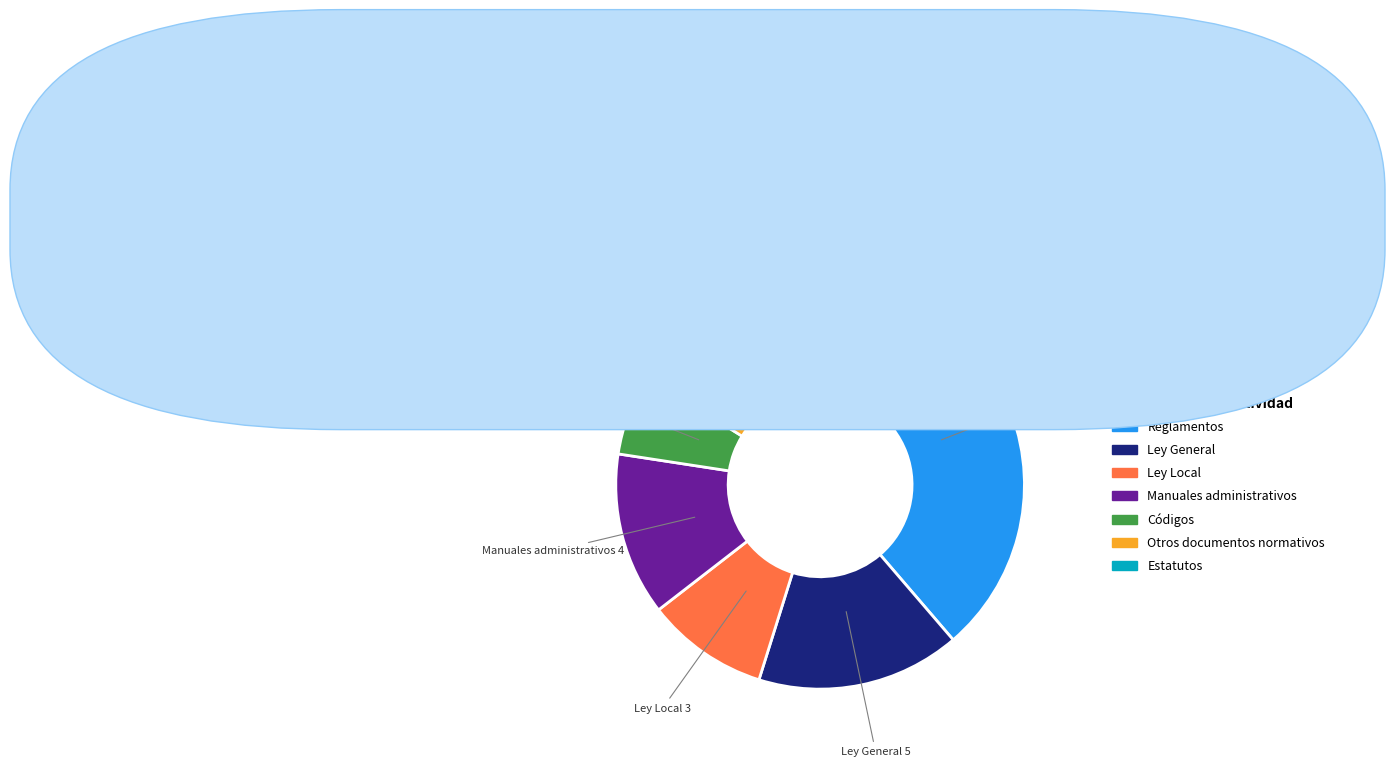

Is there a majority slice in this chart?

No